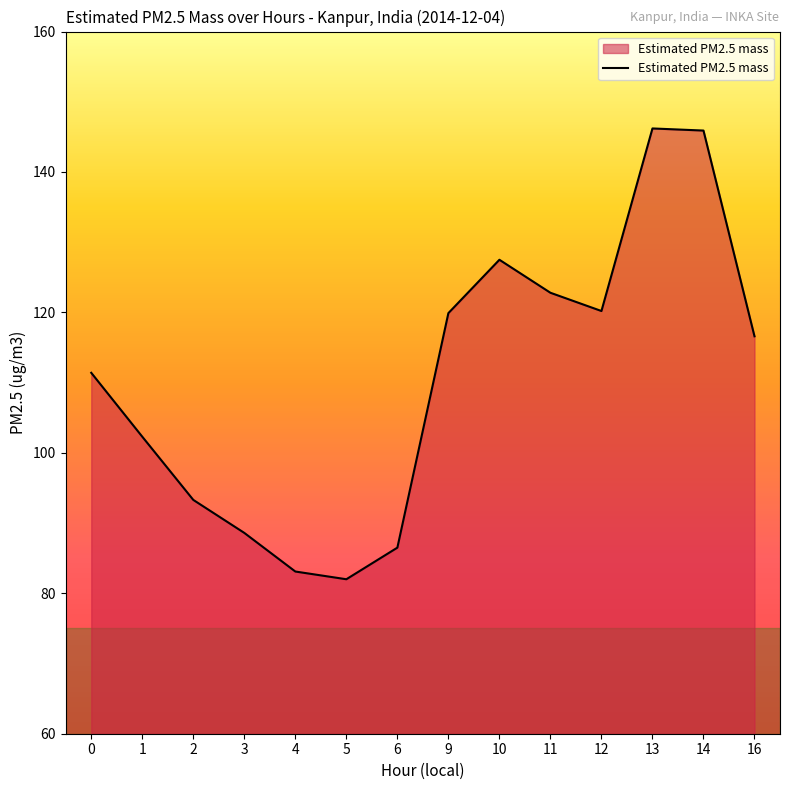

Approximately how many times larger is the value at 3 compared to 13?

0.6